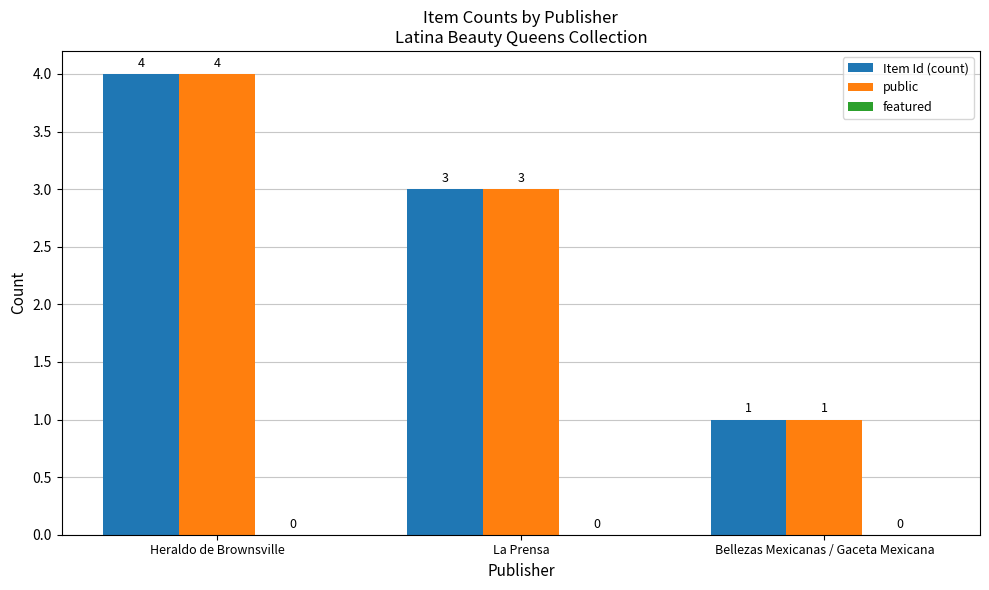

What is the total value across all series at Heraldo de Brownsville?

8